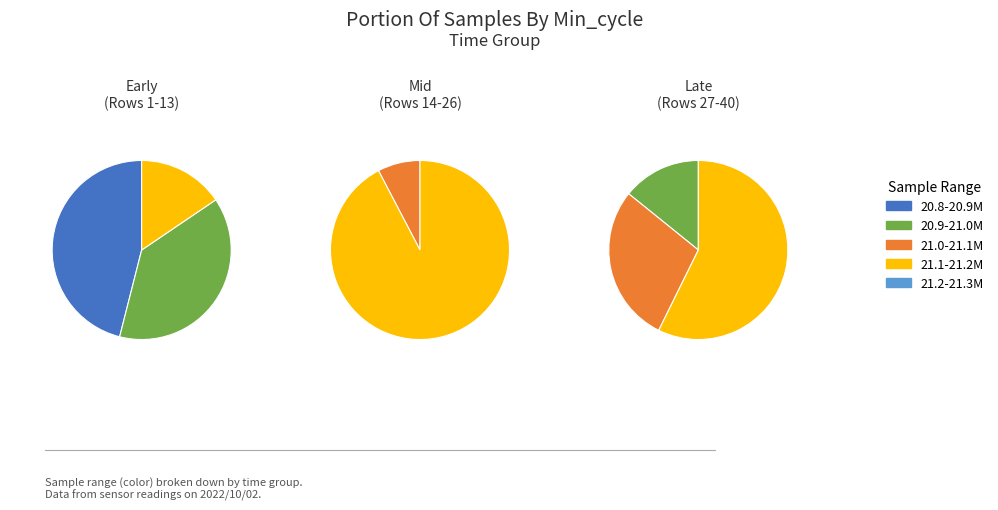

Do 28 and 28 together represent more than half of the pie?

No